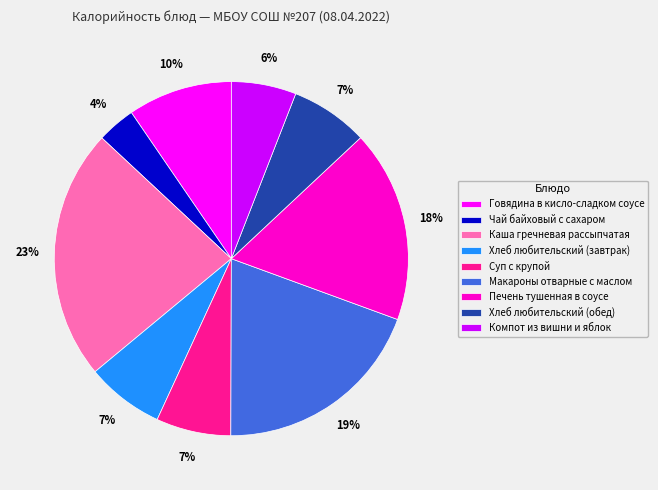

Which category has the smallest portion of the pie?

Чай байховый с сахаром